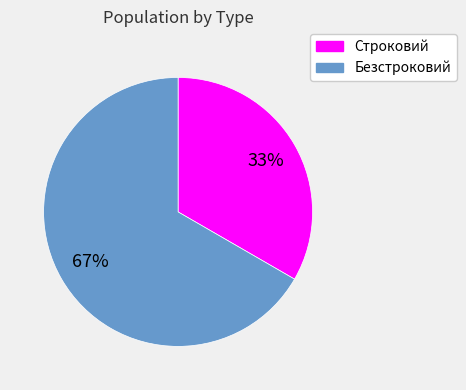

Which slice represents more than half of the pie?

Безстроковий